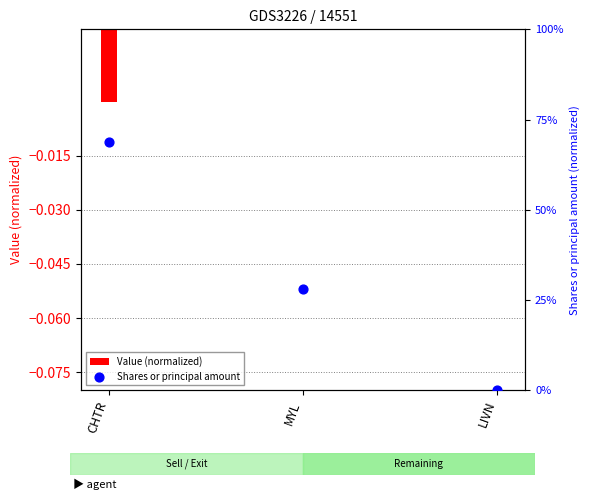

Which series contains the highest Y value?

Shares or principal amount